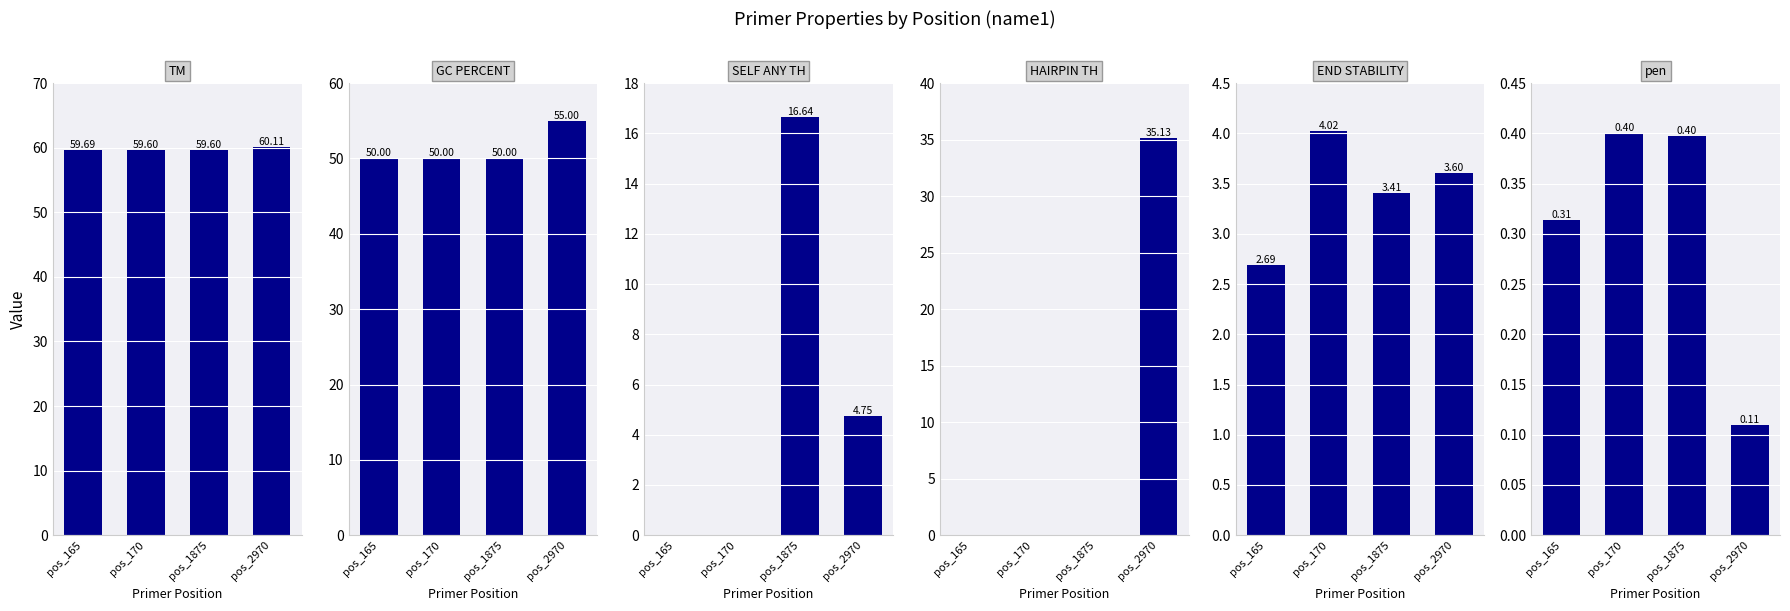

Read the PRIMER_LEFT_0_SELF_ANY_TH value at pos_1875.

16.6